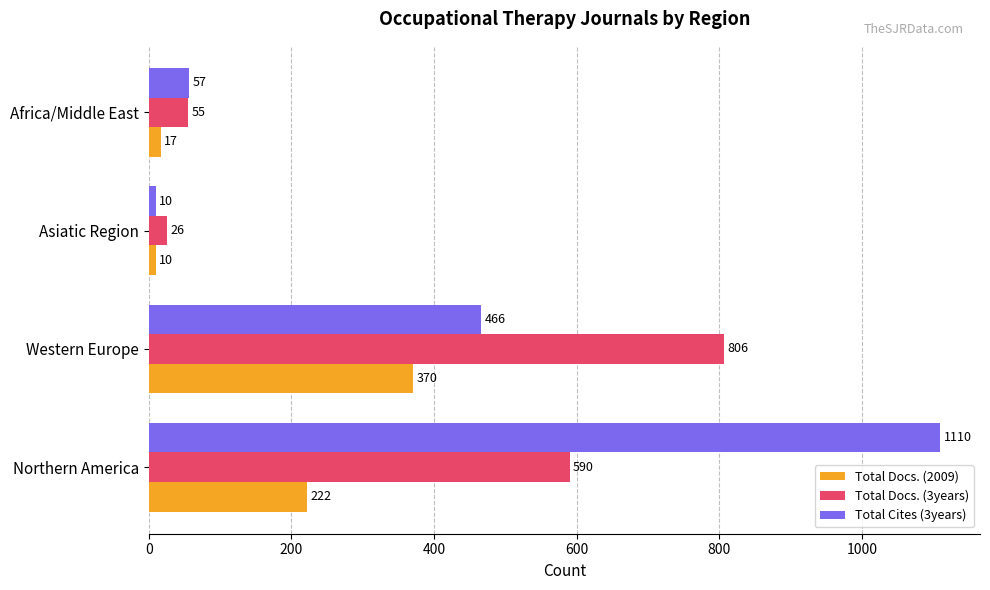

What is the difference between the maximum and minimum values in the Total Docs. (2009) series?

360